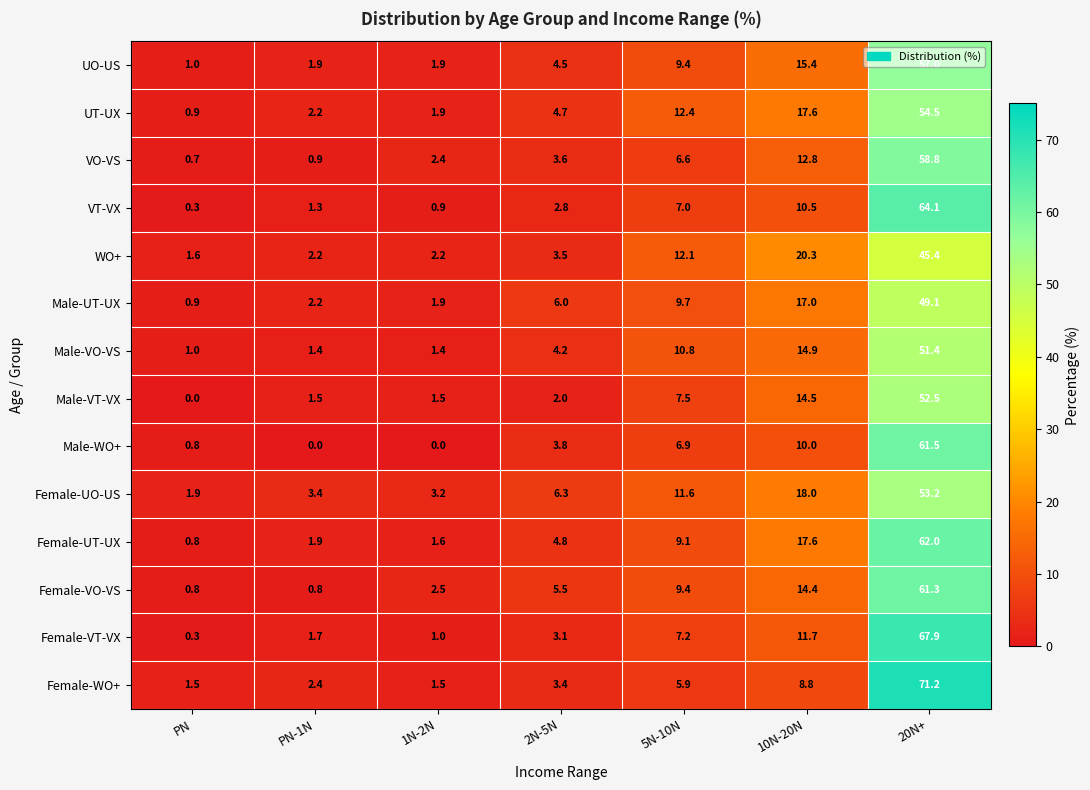

At which label does VO-VS first exceed 3?

2N-5N